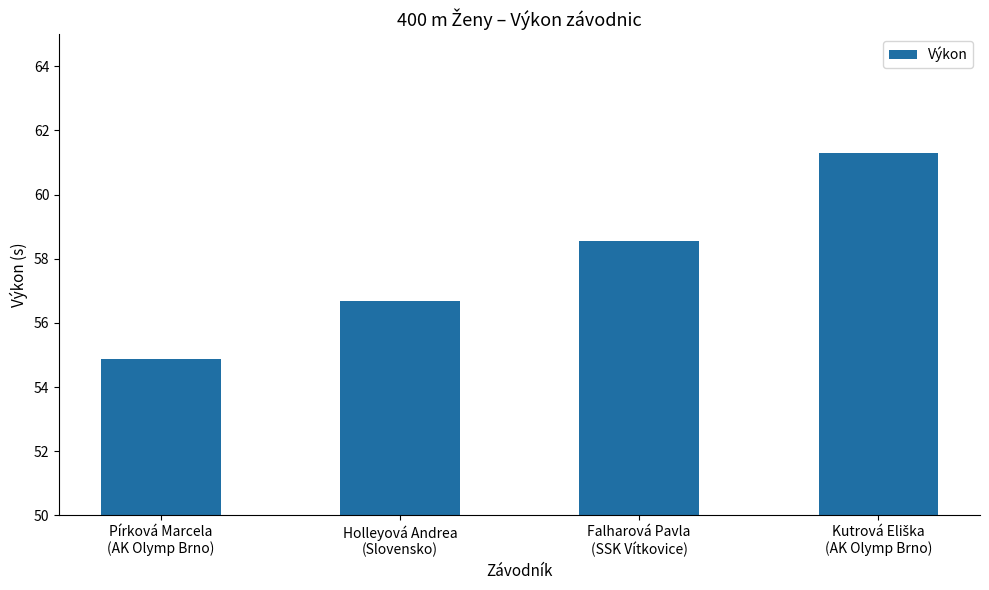

What is the difference between the values at Pírková Marcela
(AK Olymp Brno) and Holleyová Andrea
(Slovensko)?

1.8